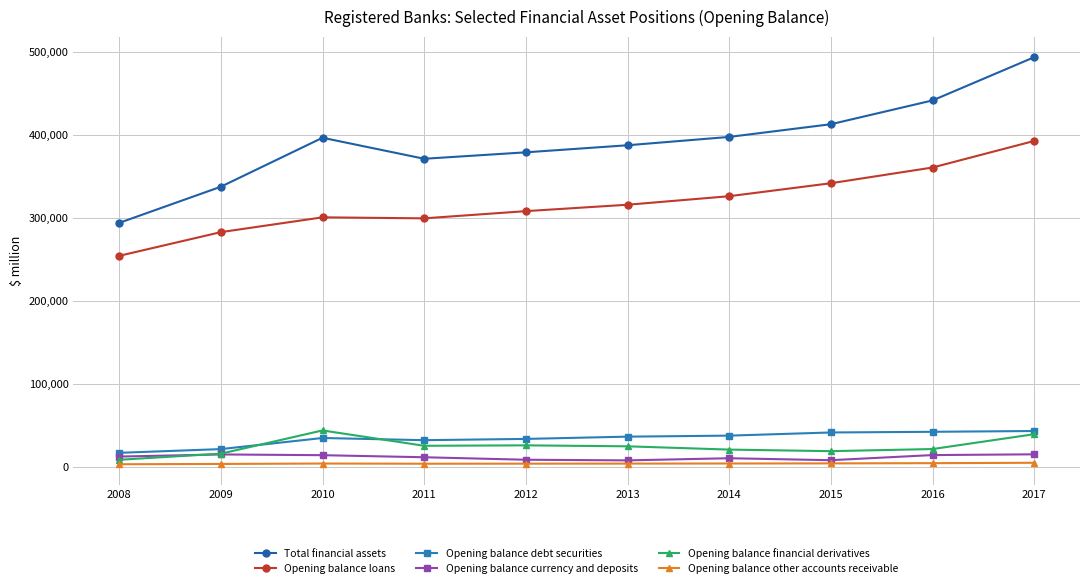

At how many categories does at least one series exceed 99696?

10